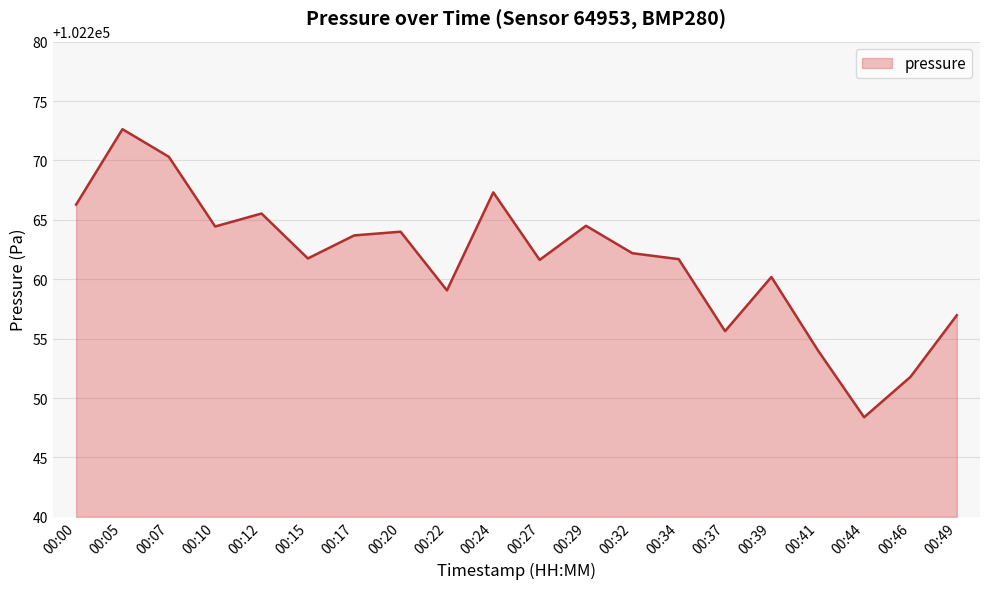

What value does the data have at 00:07?

102270.3